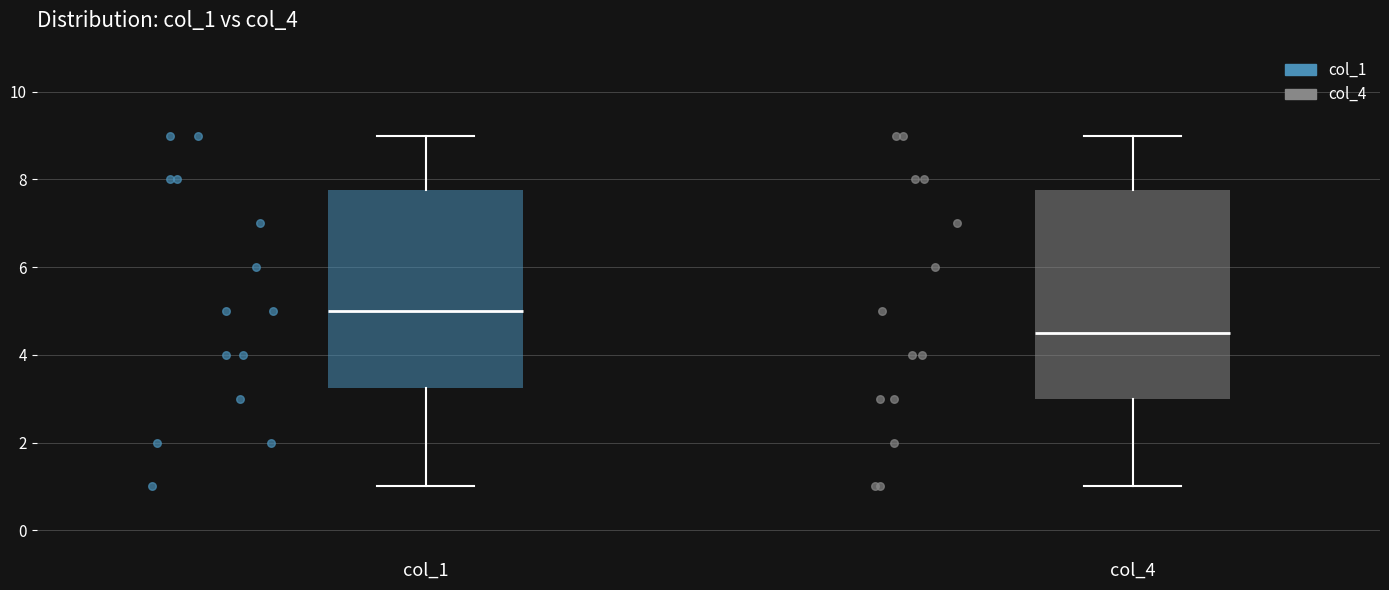

Reading left to right, read every box against the y-axis: the position of its median line, the range the box covers, and the ends of its whiskers. The values are not printed on the chart, so give them approximately, as read against the axis.

col_1: median 5.0, box 3.2 to 7.8, whiskers 1.0 to 9.0
col_4: median 4.6, box 3.0 to 7.8, whiskers 1.0 to 9.0